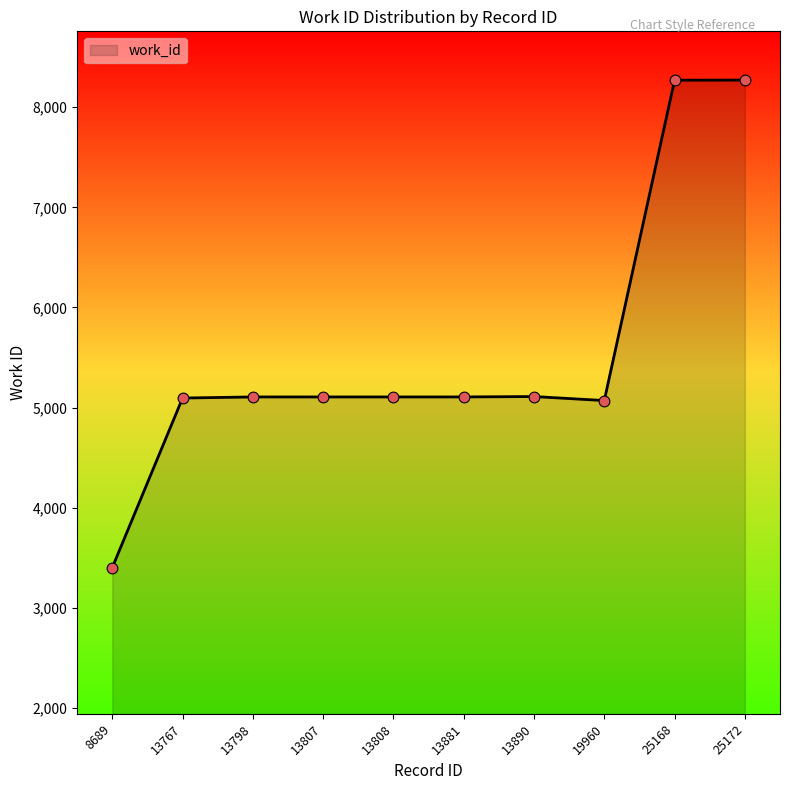

Between 13807 and 25172, which is larger?

25172